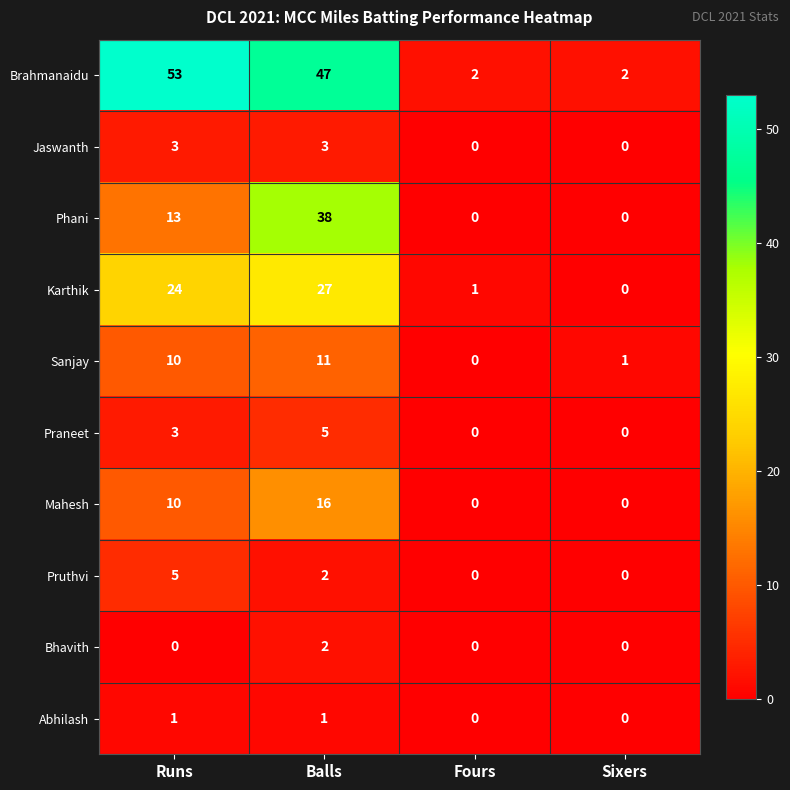

What is the sum of all Karthik values?

52